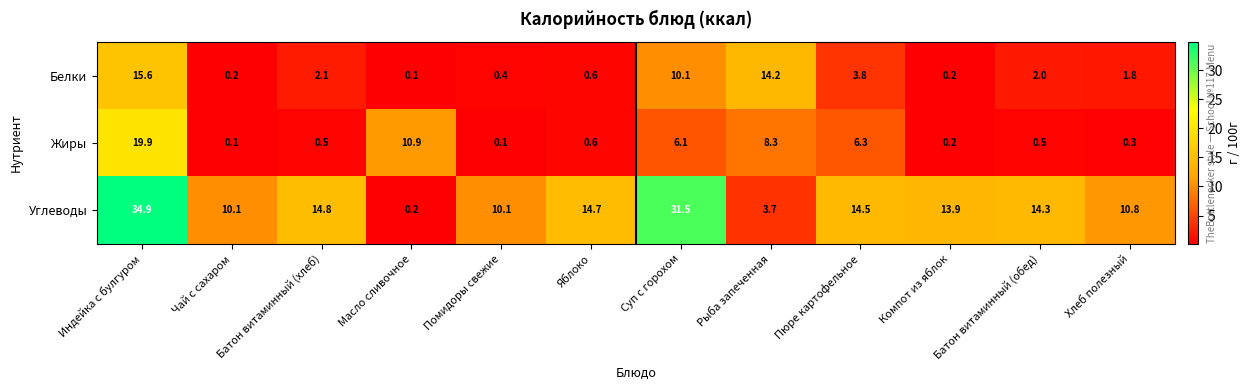

The value of Углеводы at Яблоко is 23.0. True or false?

False